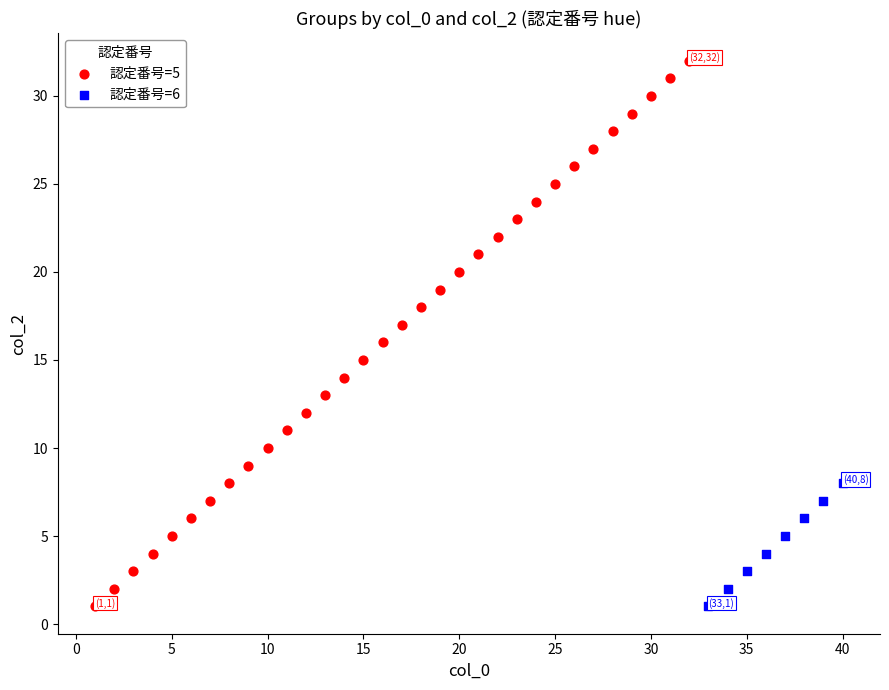

Which series contains the highest Y value?

認定番号=5